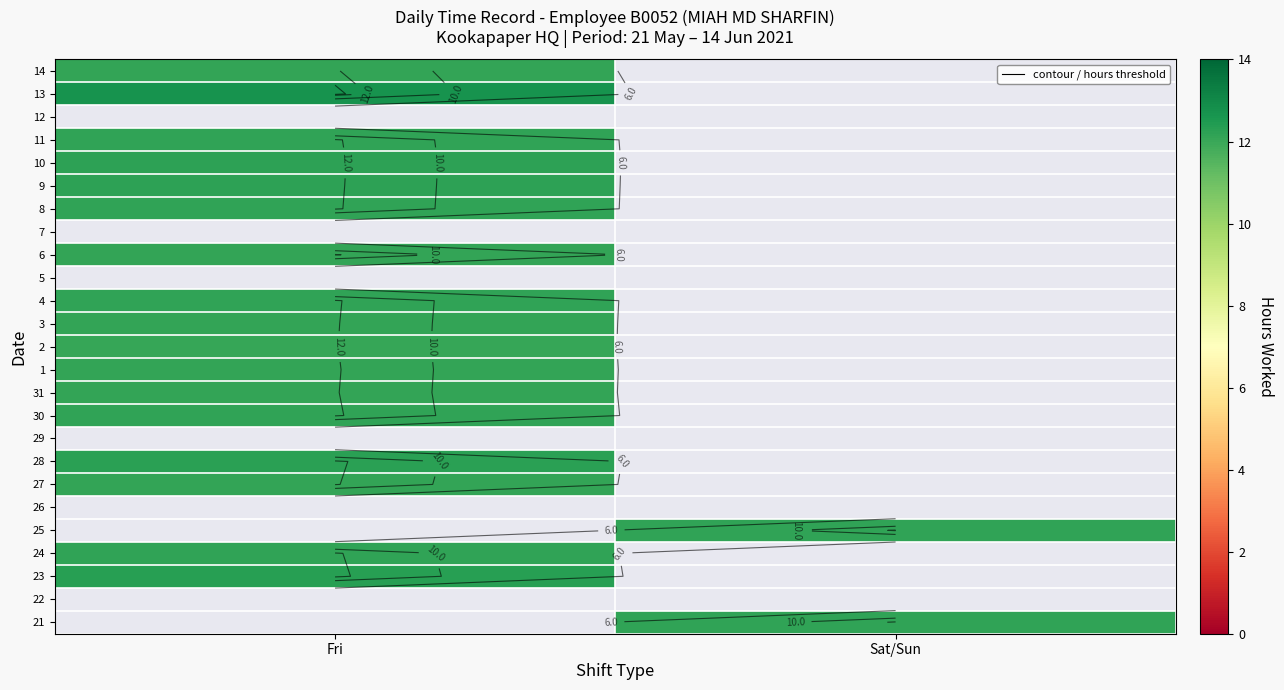

Which category has the highest value in the 23 series?

Fri